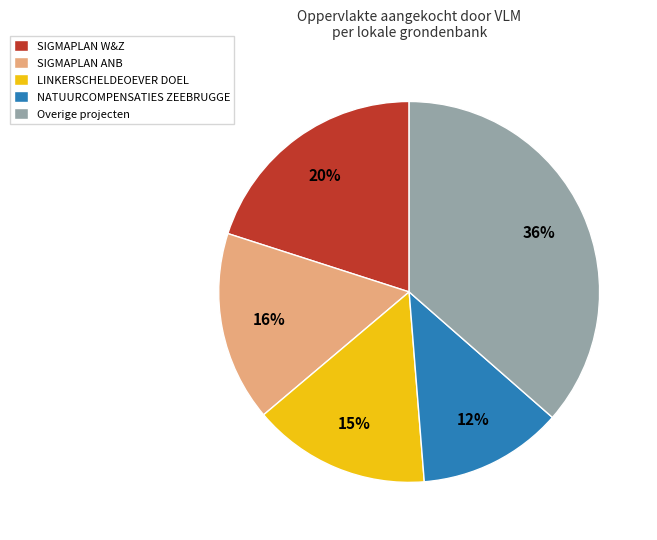

Is the sum of SIGMAPLAN W&Z and Overige projecten greater than half?

Yes